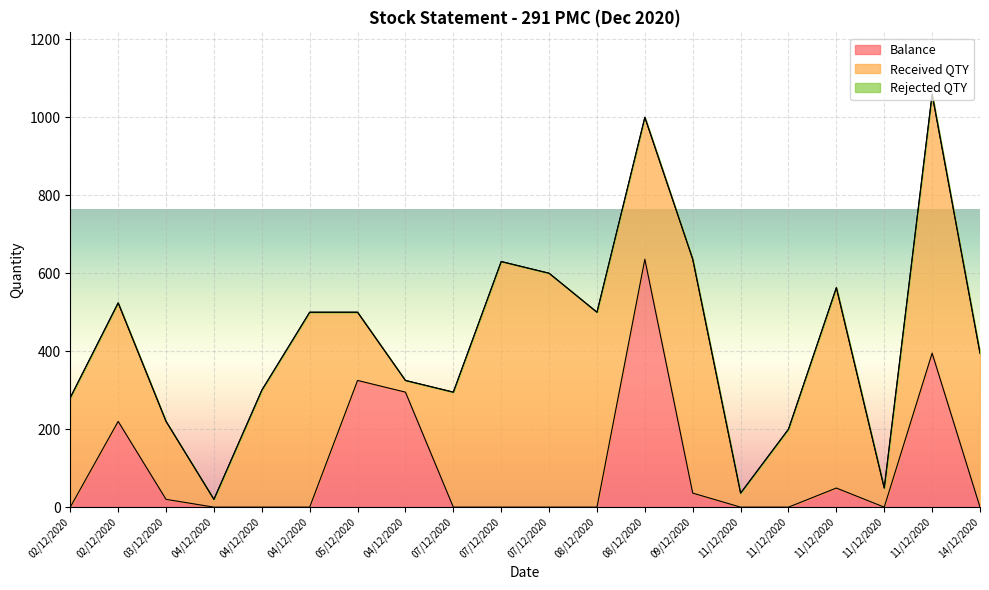

How many values in Balance are above zero?

8